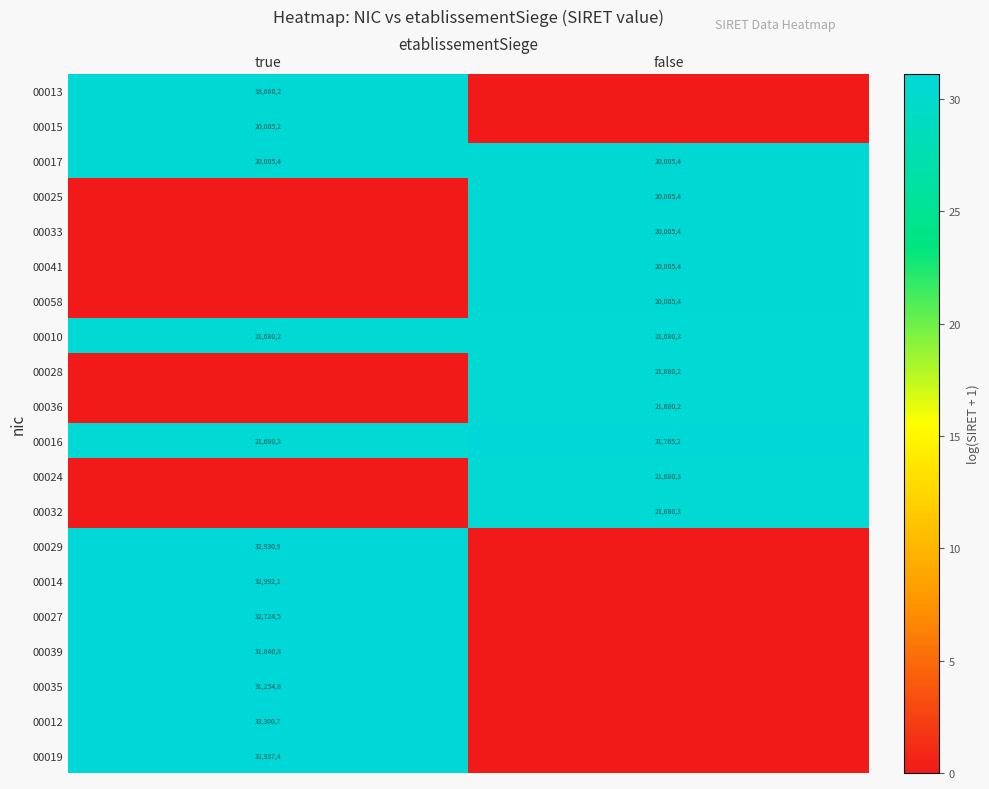

Which category has the highest value across all series?

true